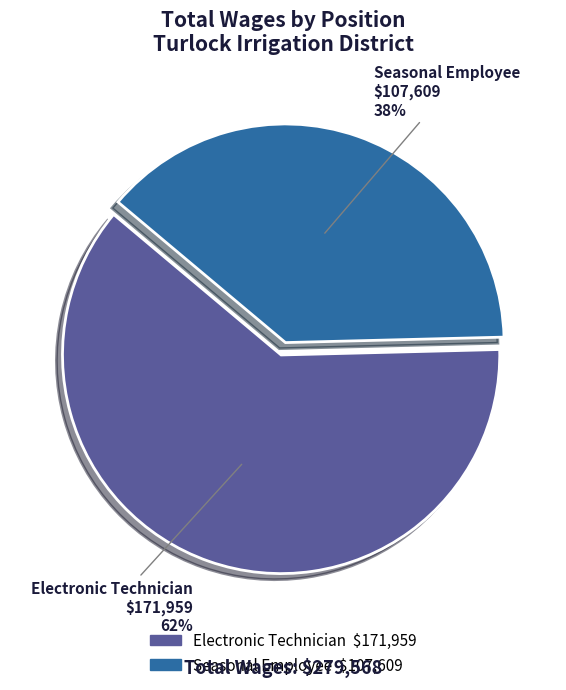

Which slice is the smallest?

Seasonal Employee